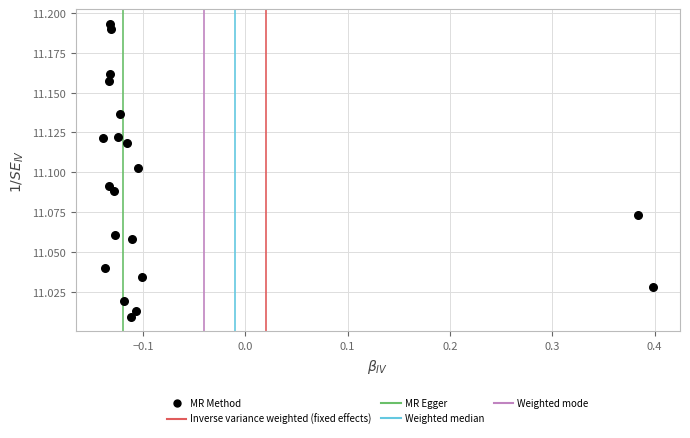

What is the range of X values (max minus min)?

0.5